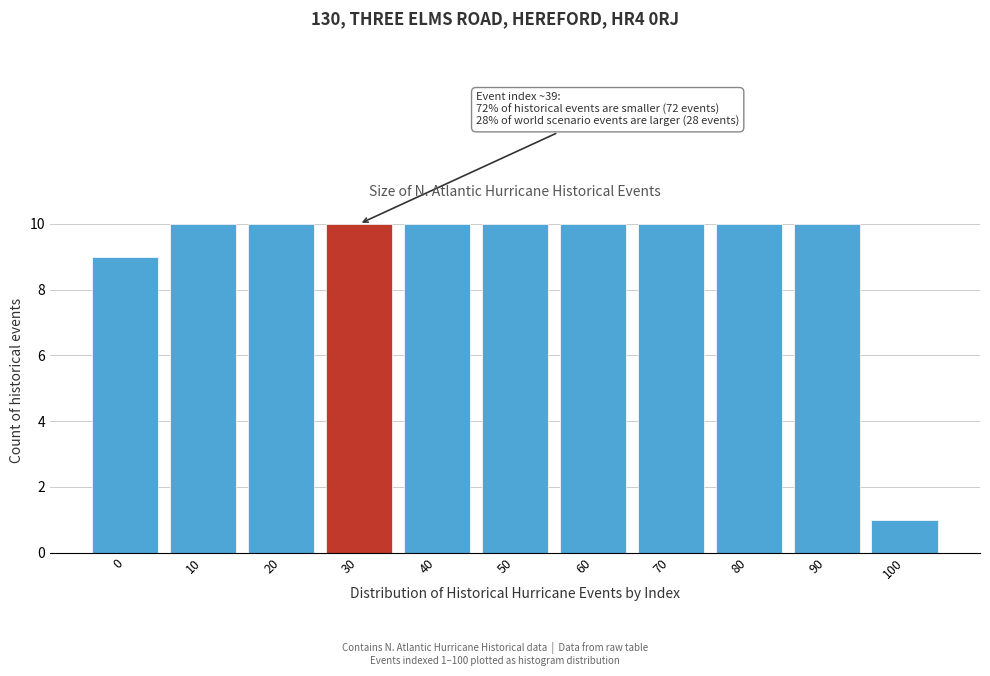

Reading left to right, list all the values displayed in this chart.

0=9	10=10	20=10	30=10	40=10	50=10	60=10	70=10	80=10	90=10	100=1